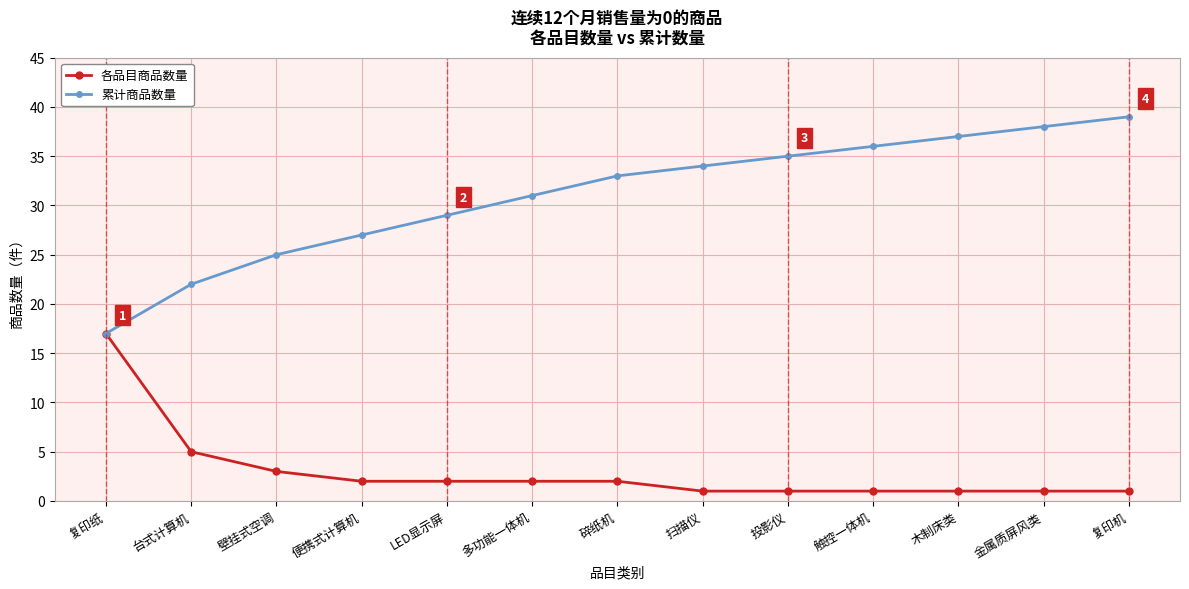

What is the approximate value of 各品目商品数量 at 投影仪?

1